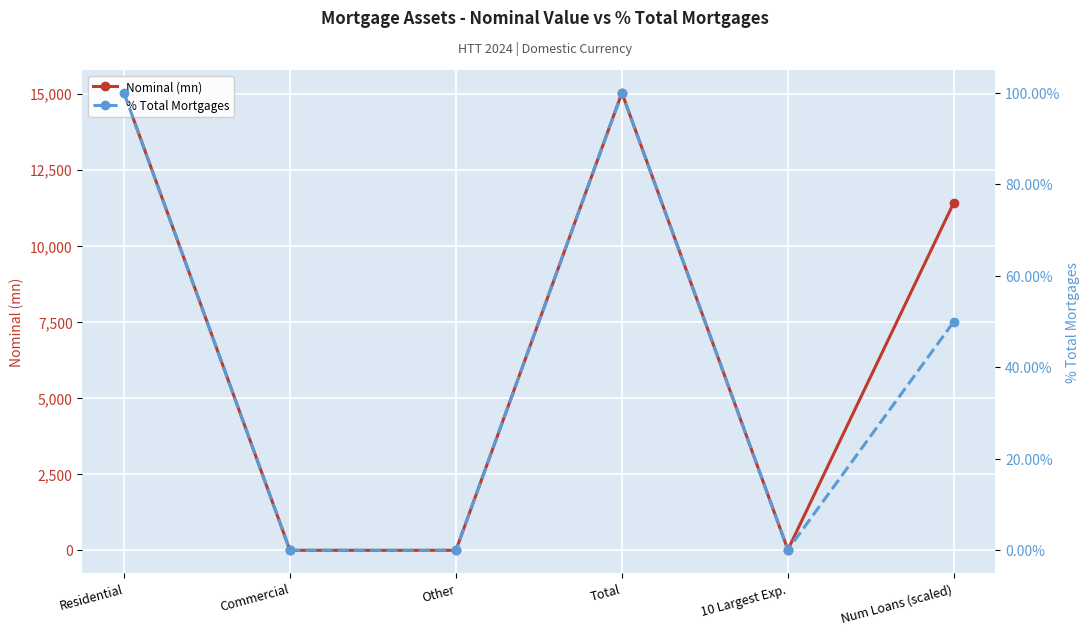

At Residential, list the series in order from smallest to largest.

% Total Mortgages, Nominal (mn)